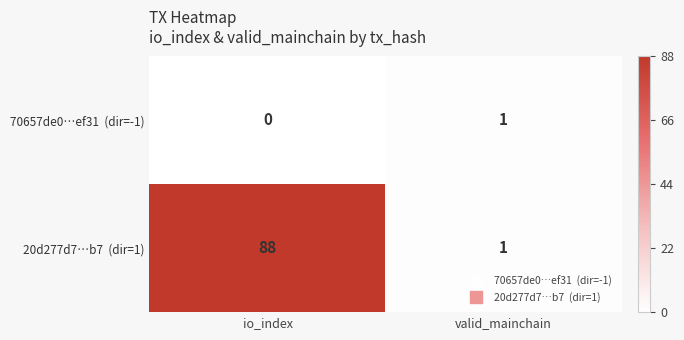

What is the greatest value displayed?

88